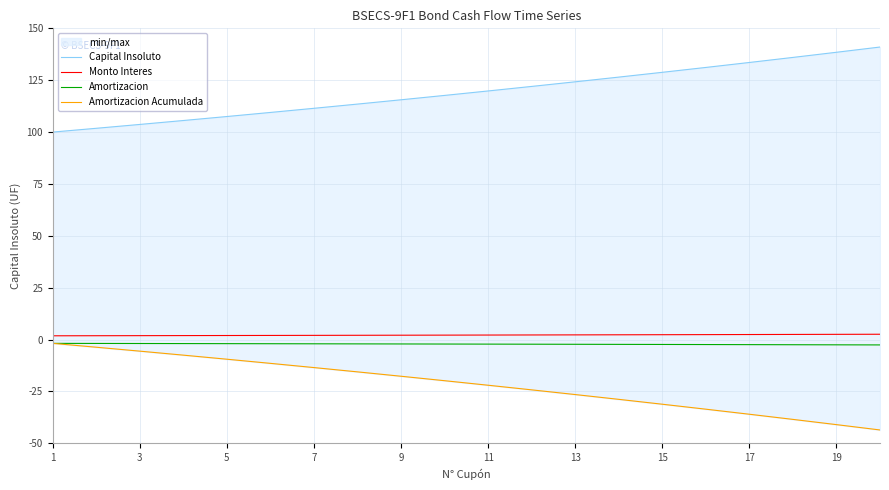

How many data points in Amortizacion are less than -2?

14